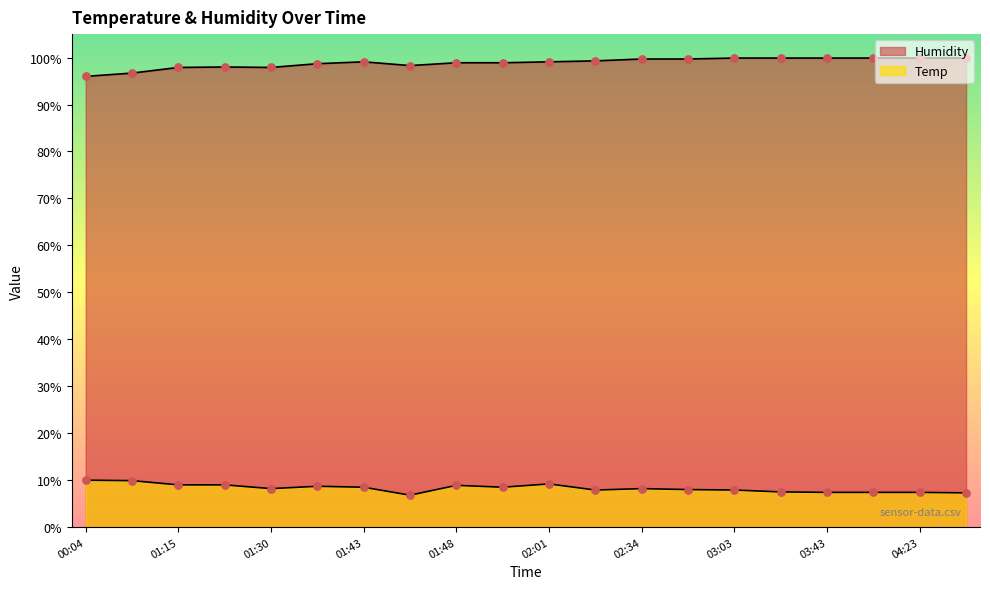

Which series has the widest spread of Y values?

Humidity